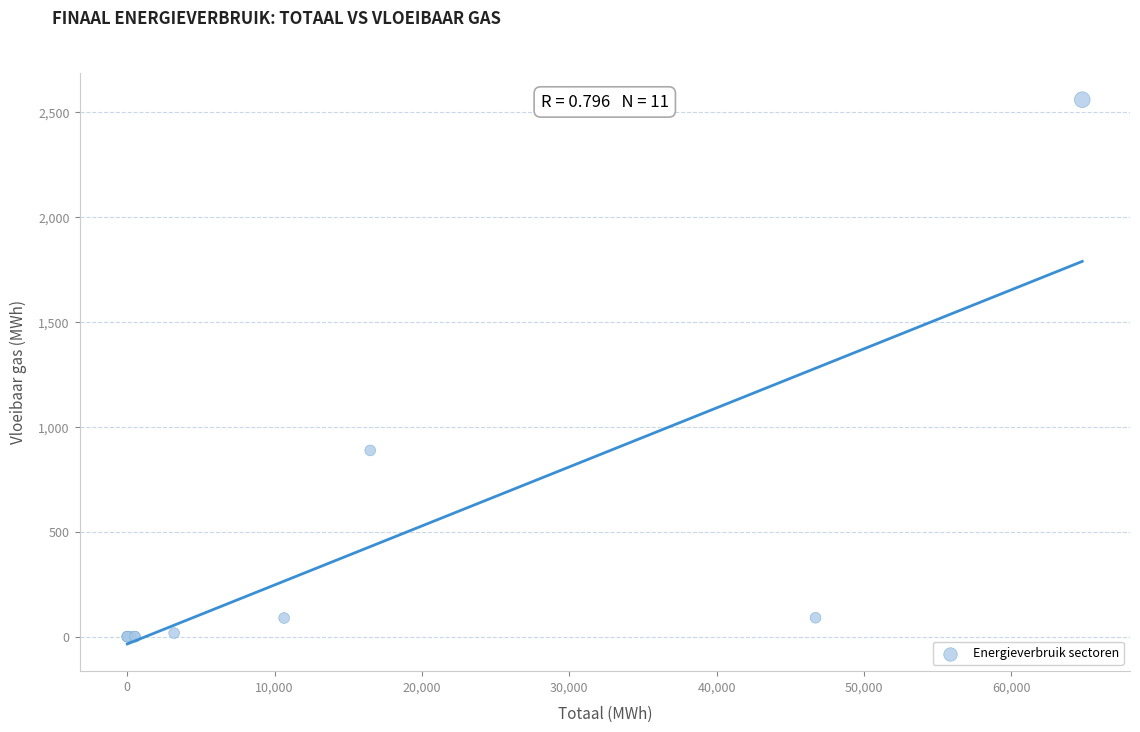

What Y value in the scatter plot is closest to 1279?

887.8